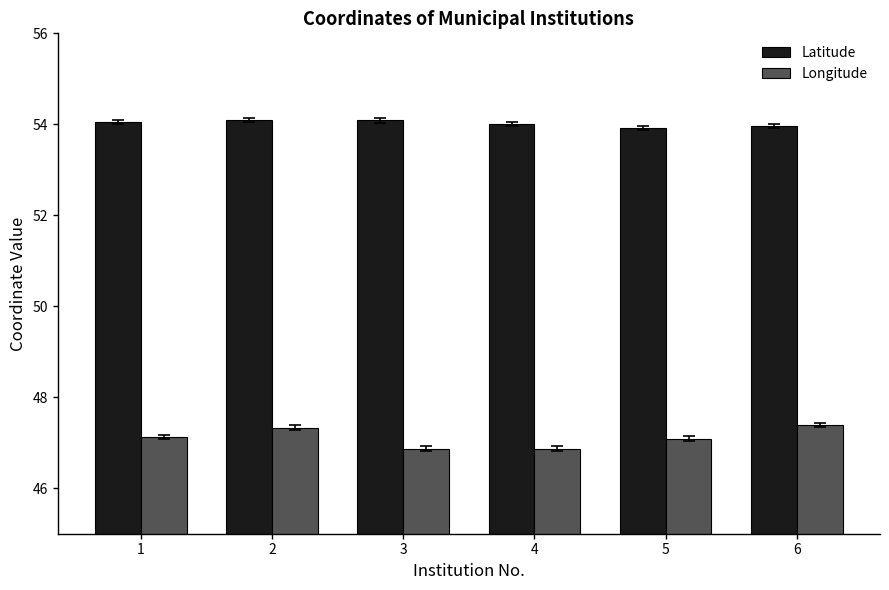

How many values in the Longitude series are below 47?

2